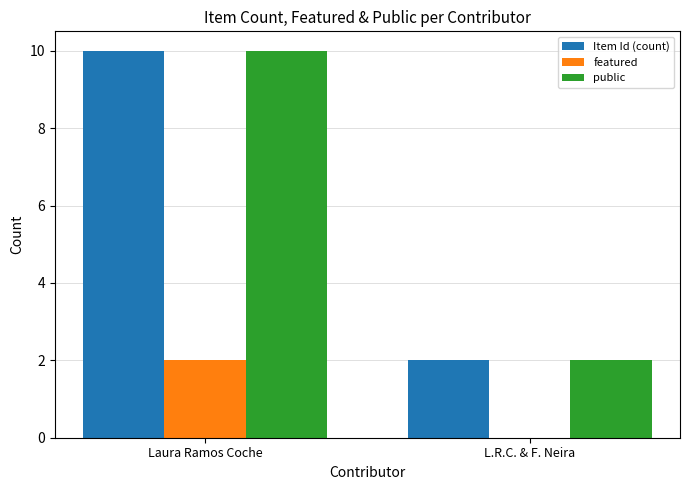

Count the Item Id (count) values in the range 2 to 10.

2